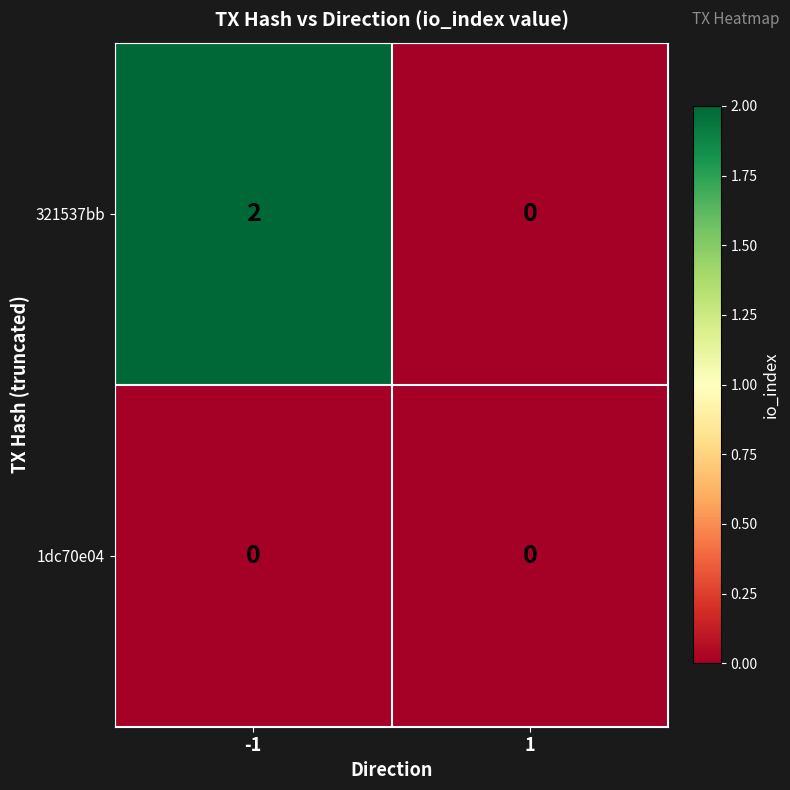

Which series has the largest total across all categories?

321537bb